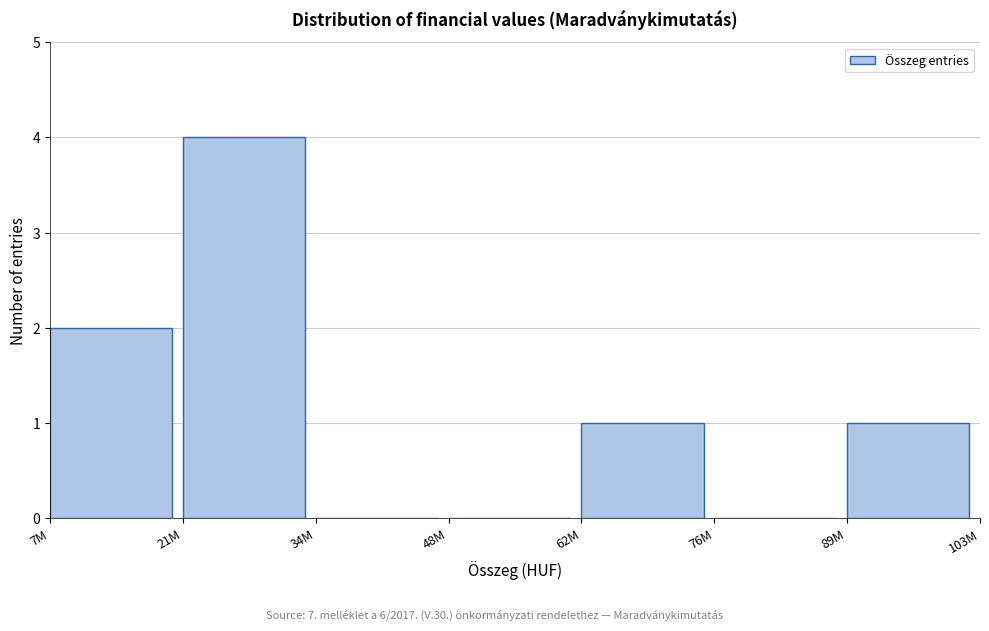

Reading left to right, transcribe all the data shown in this chart.

7M=2	21M=4	34M=0	48M=0	62M=1	76M=0	89M=1